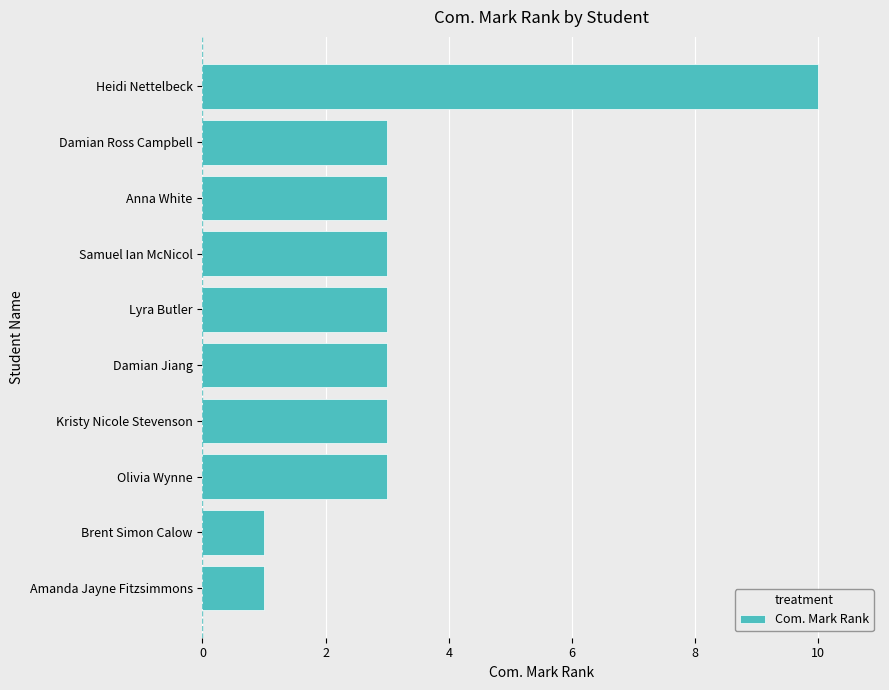

What is the sum of all values?

33